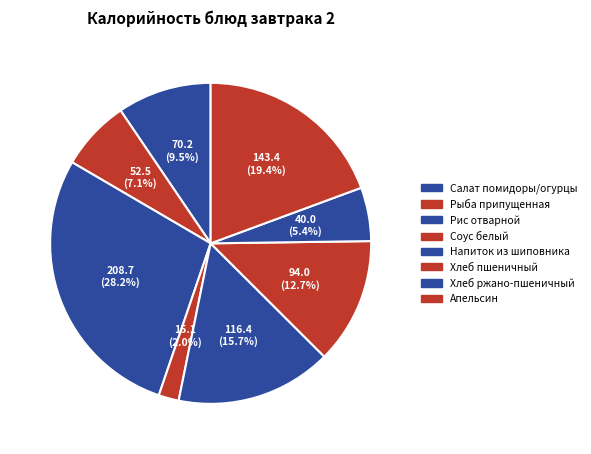

To the nearest percent, what is the average slice percentage?

12%